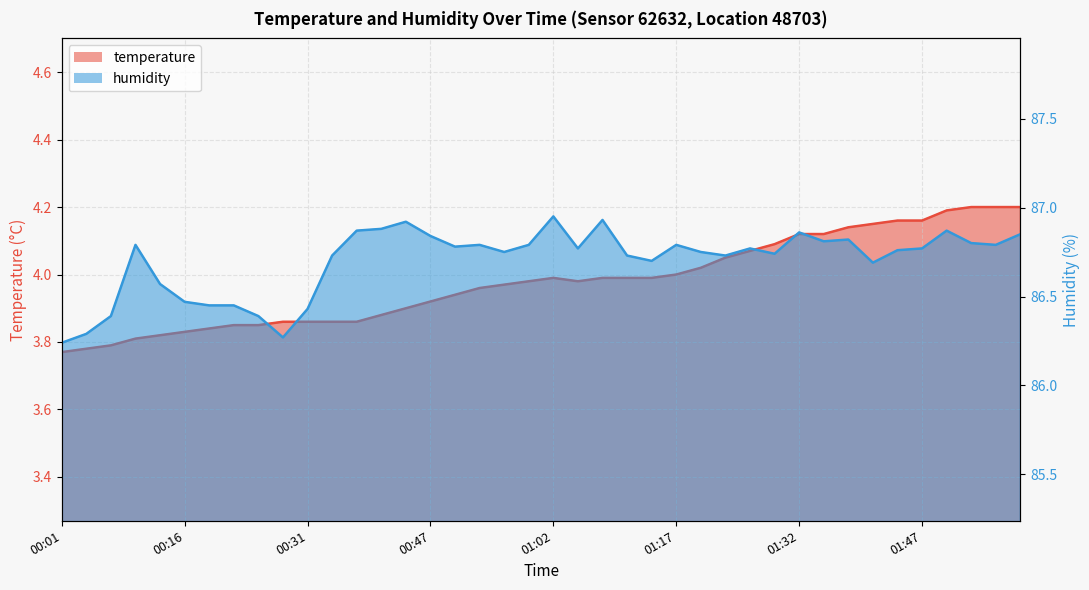

At which label does temperature reach its minimum?

00:01